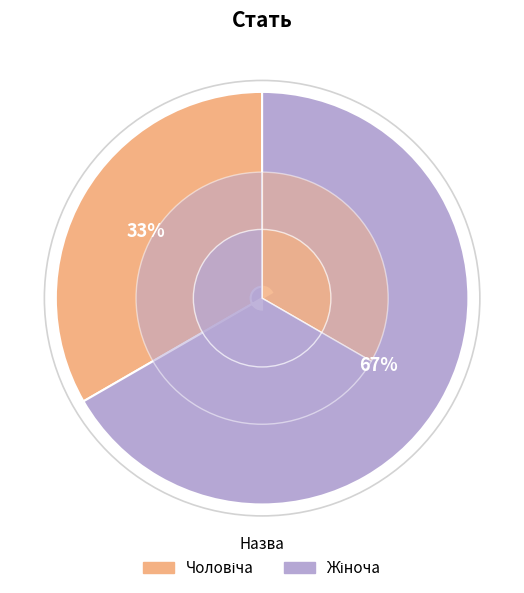

To the nearest percent, what is the average slice percentage?

50%